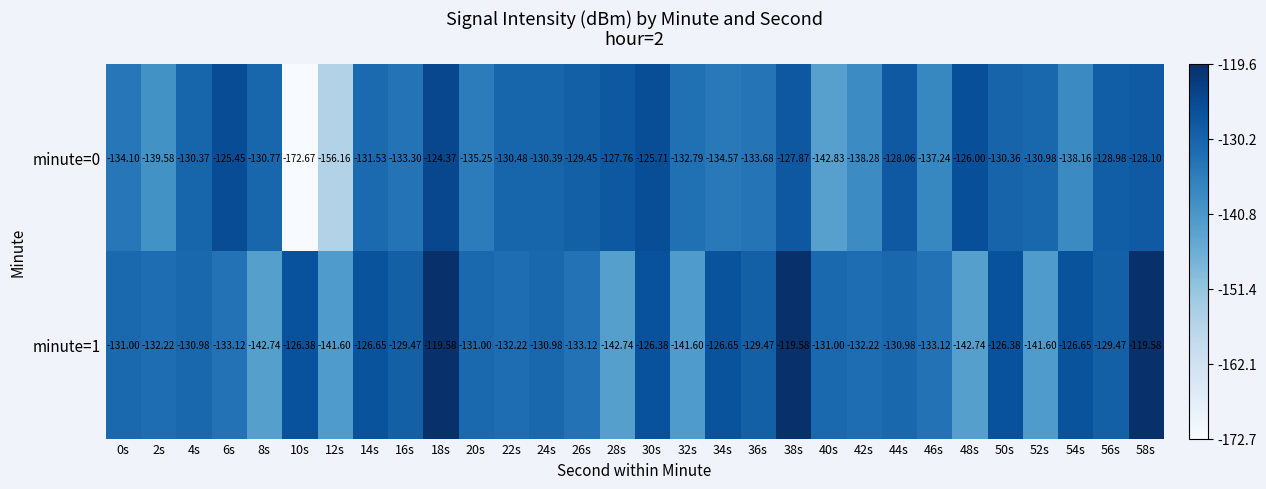

How many data points in minute=0 are less than -130?

20